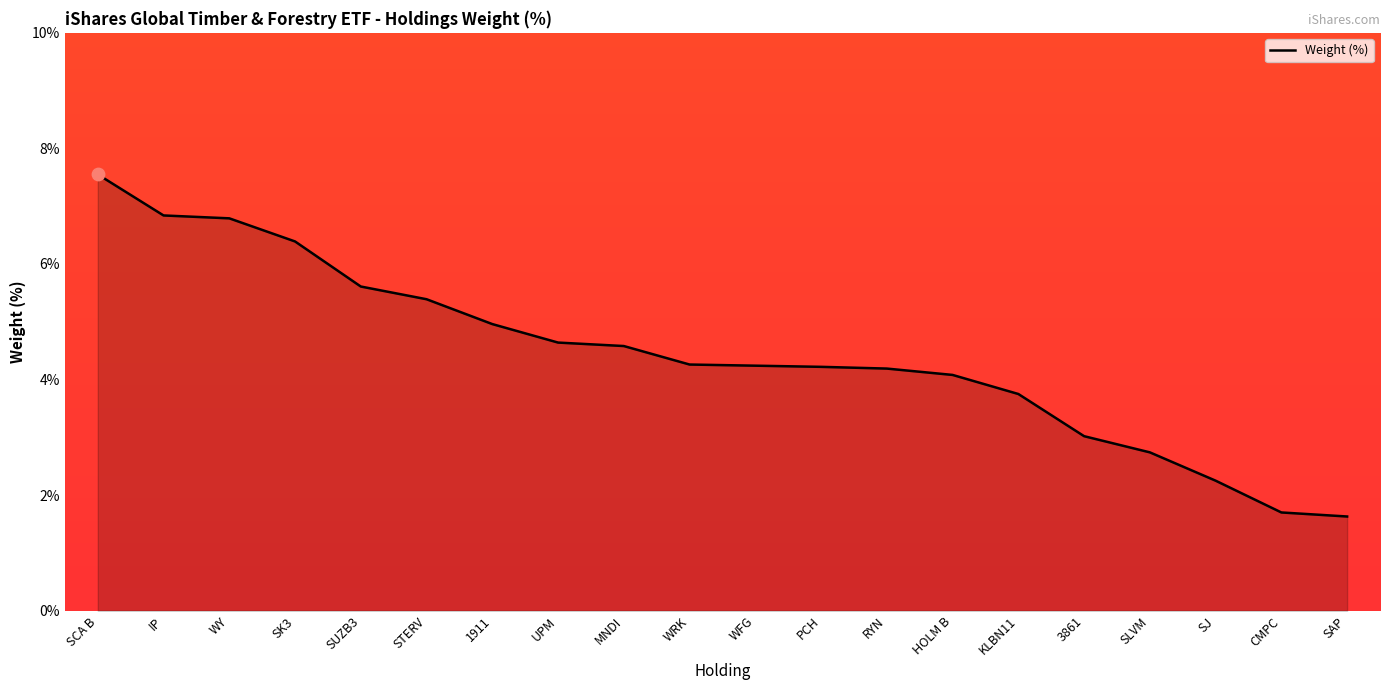

What is the ratio of the value at 3861 to the value at SCA B?

0.4